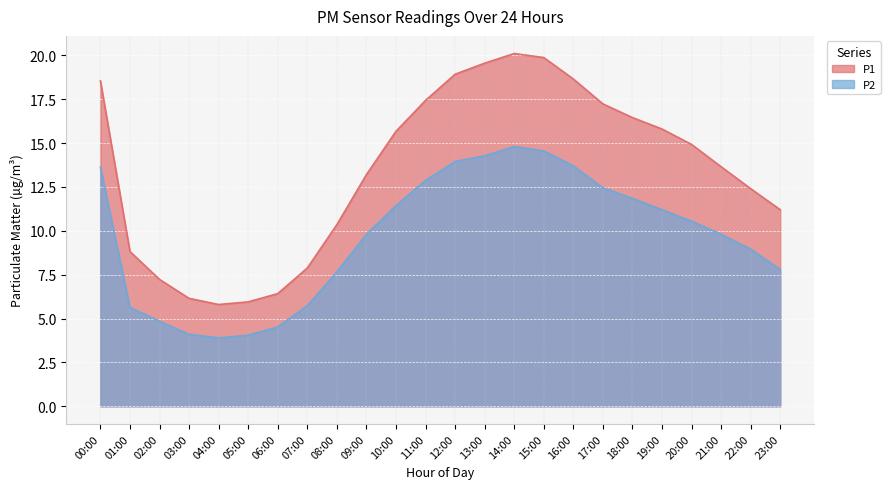

What value does the P1 series have at 15:00?

19.9